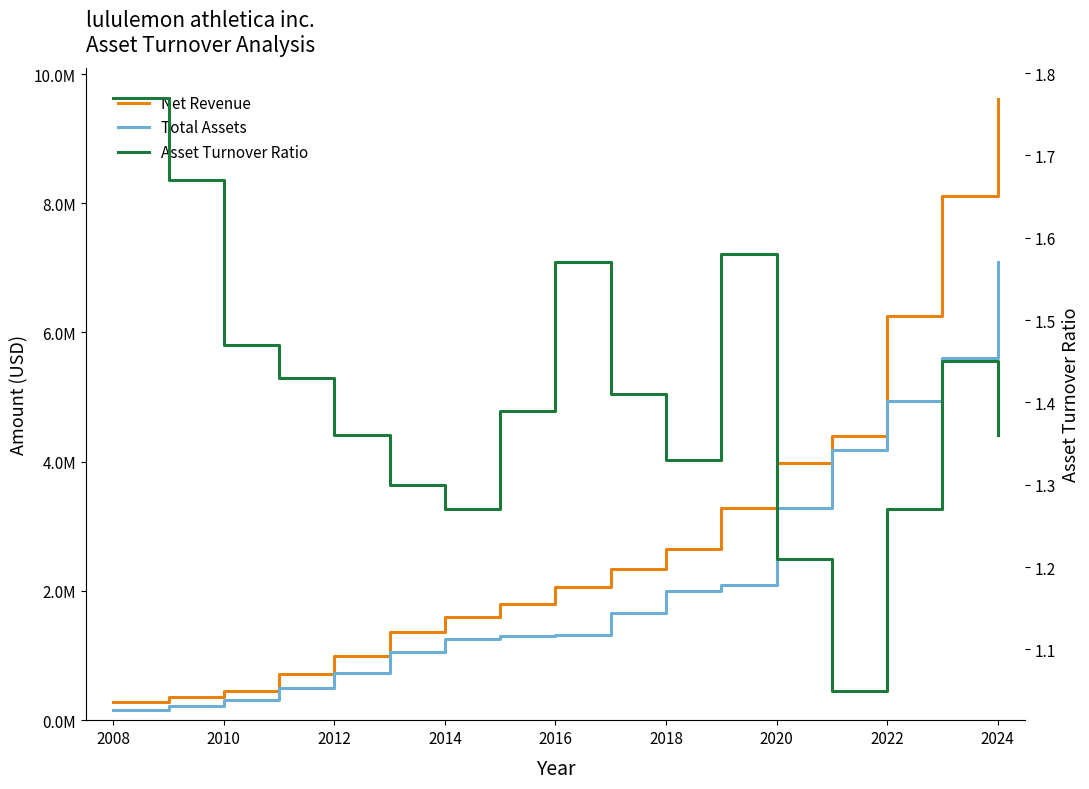

True or false: Asset Turnover Ratio has more than 1 interior local peaks.

True